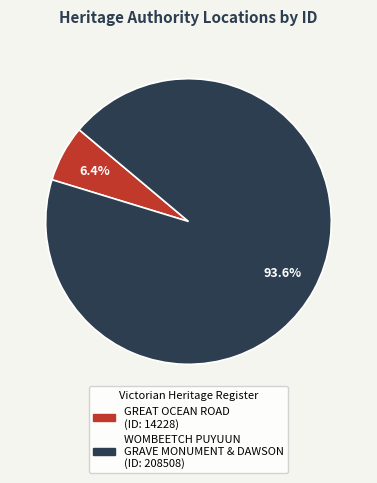

Do WOMBEETCH PUYUUN GRAVE MONUMENT & DAWSON and GREAT OCEAN ROAD together represent more than half of the pie?

Yes